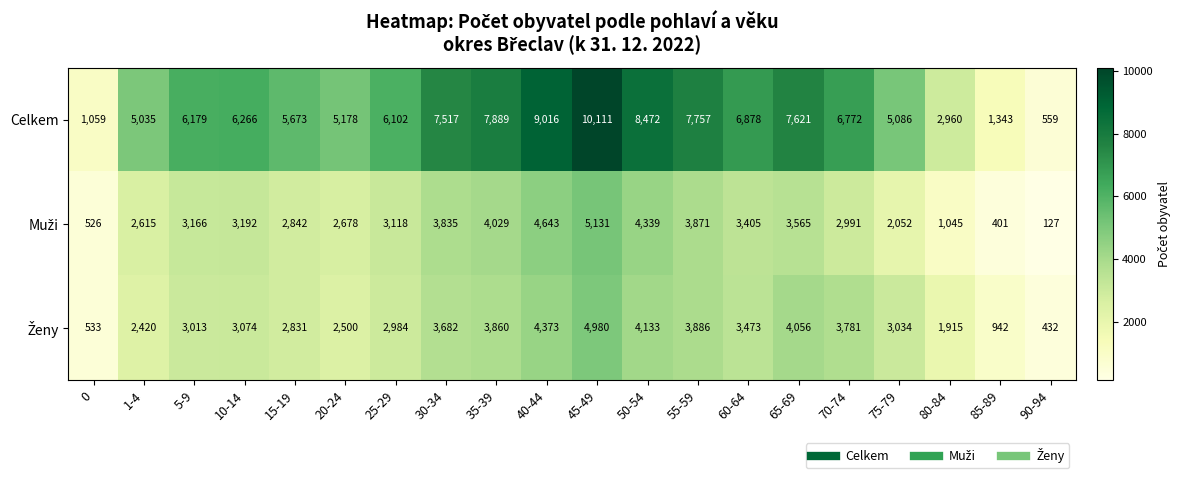

Which label corresponds to the smallest value in the chart?

90-94